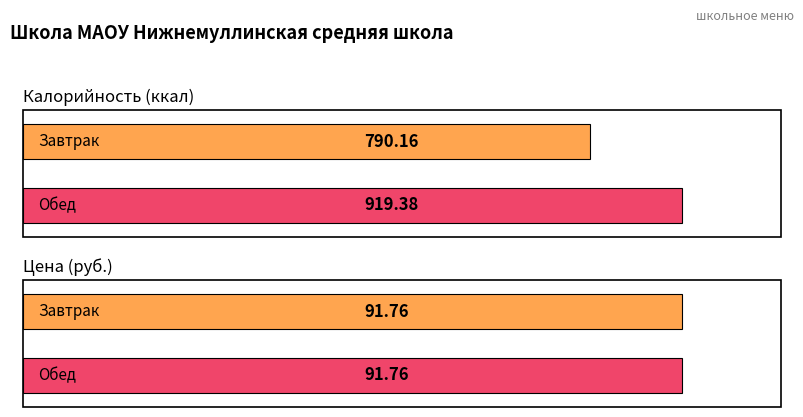

Which label corresponds to the largest value in the chart?

Обед